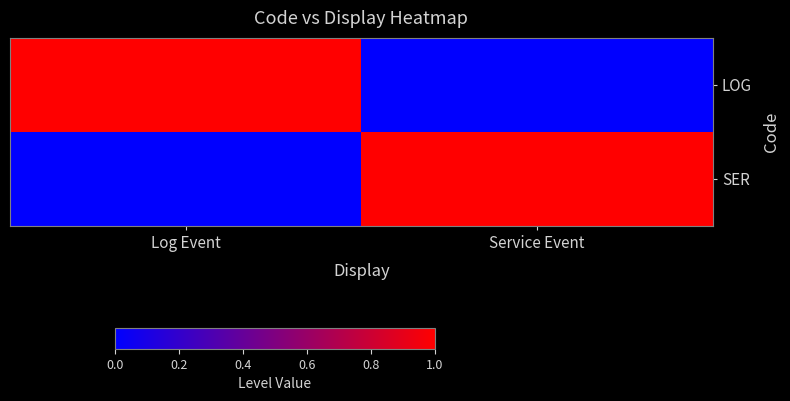

Which series has the largest range (max minus min)?

LOG